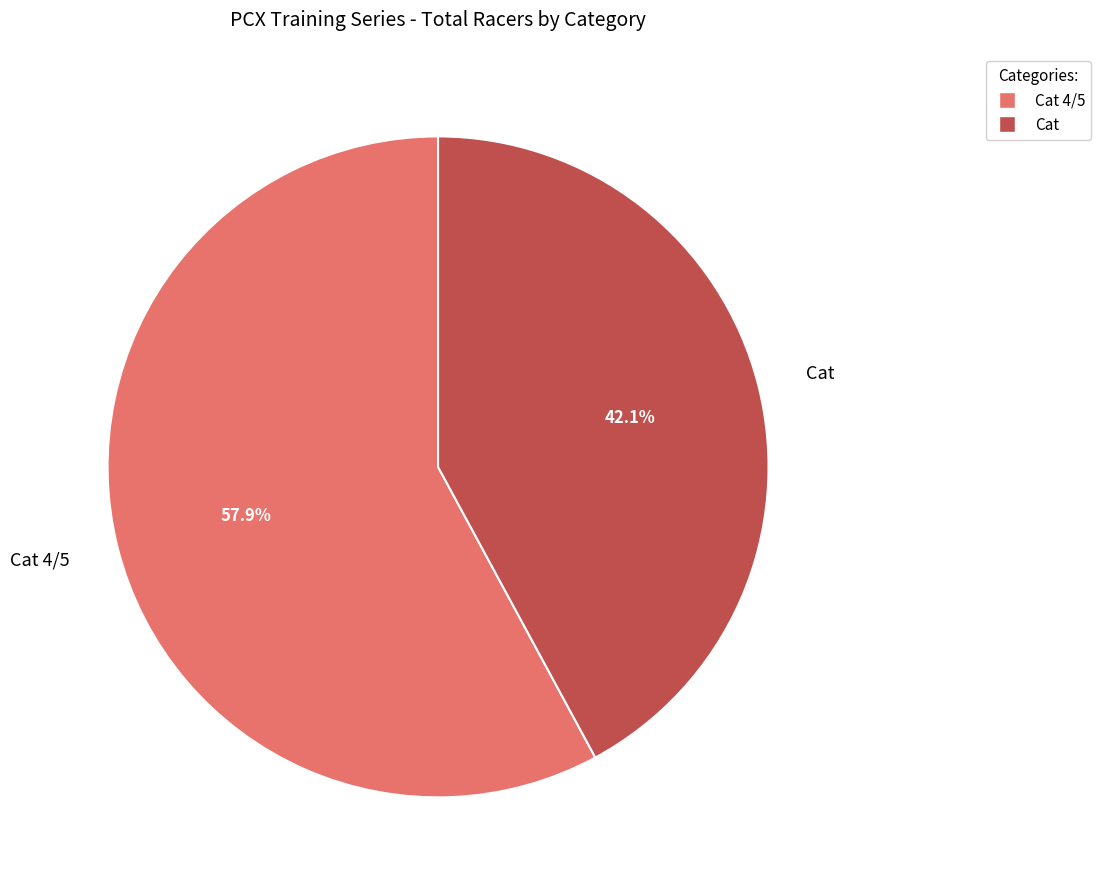

Is there any slice that represents more than half of the pie?

Yes